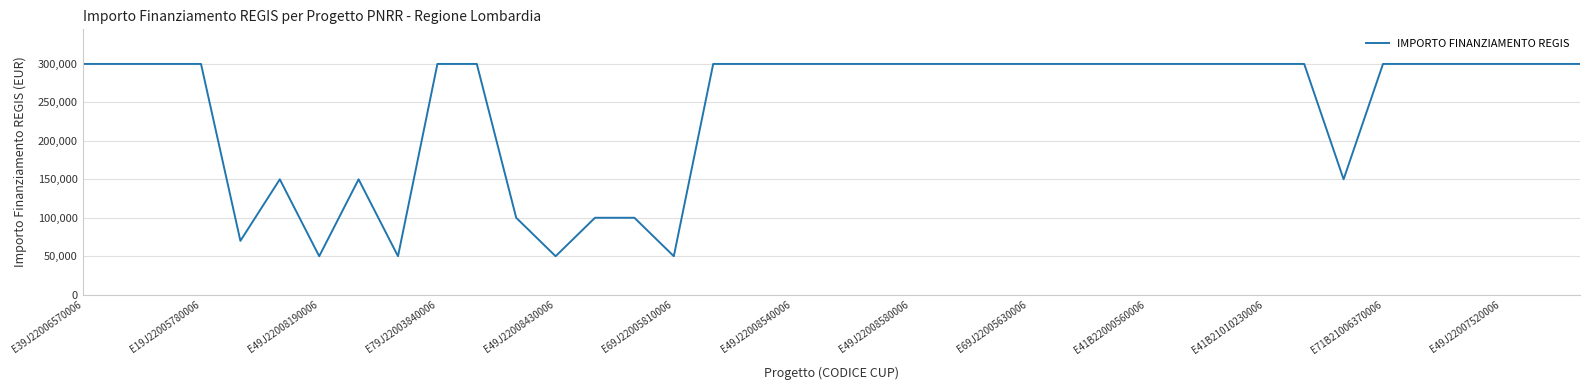

What is the minimum value shown in the chart?

50000